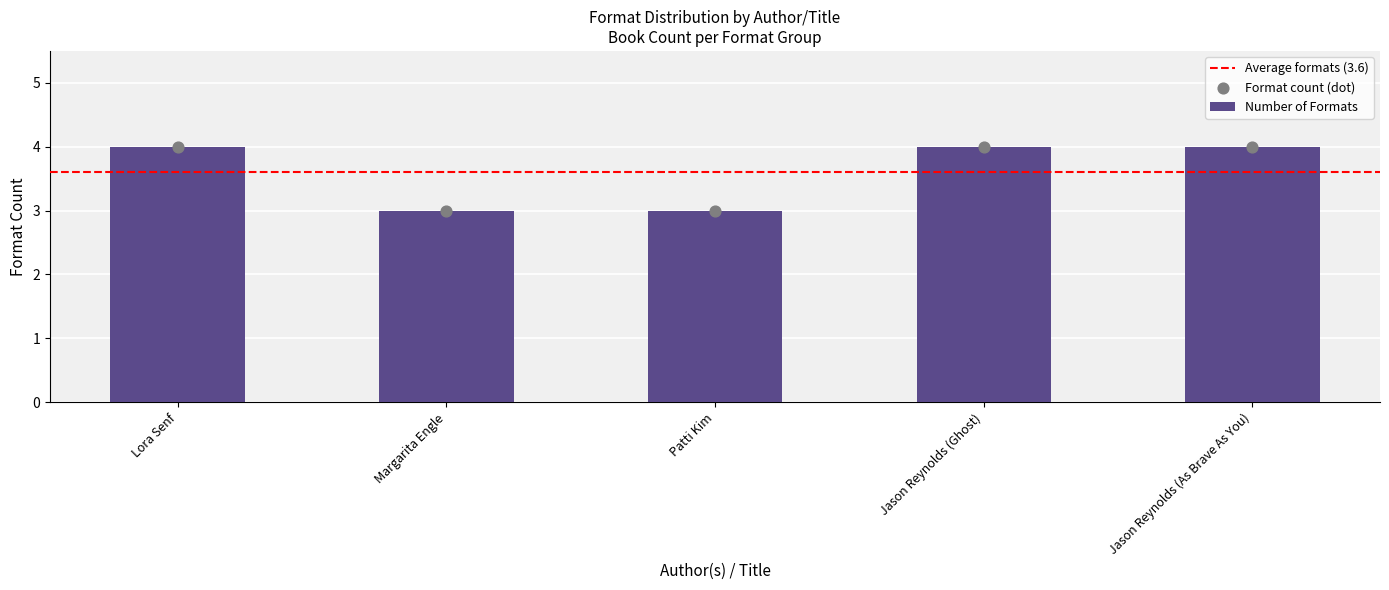

Between Margarita Engle and Patti Kim, which is larger?

Margarita Engle